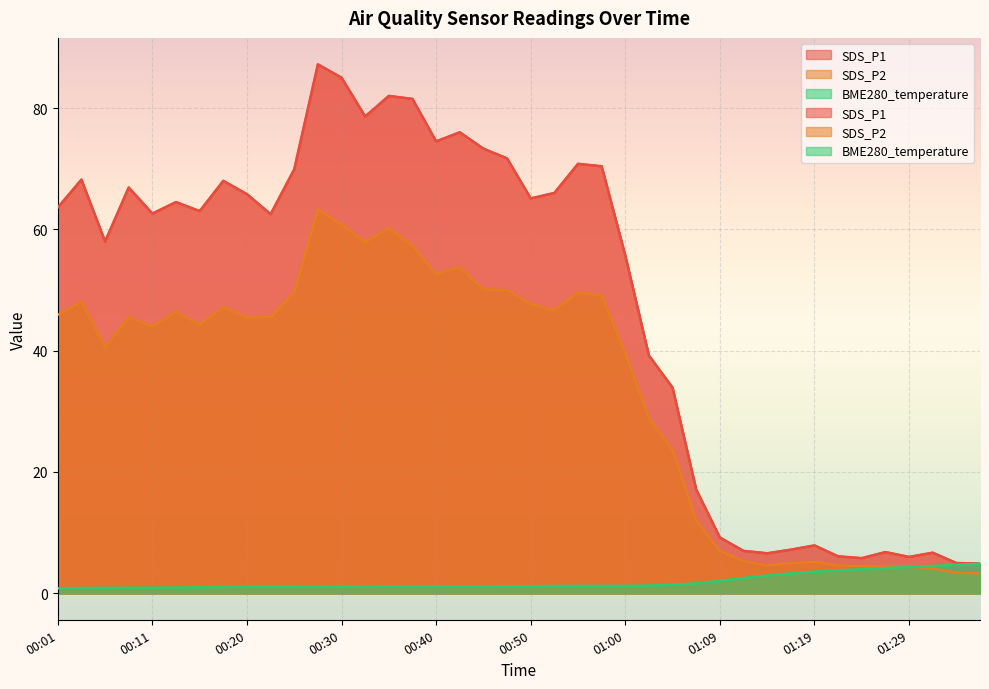

What position from the left is 00:45?

19